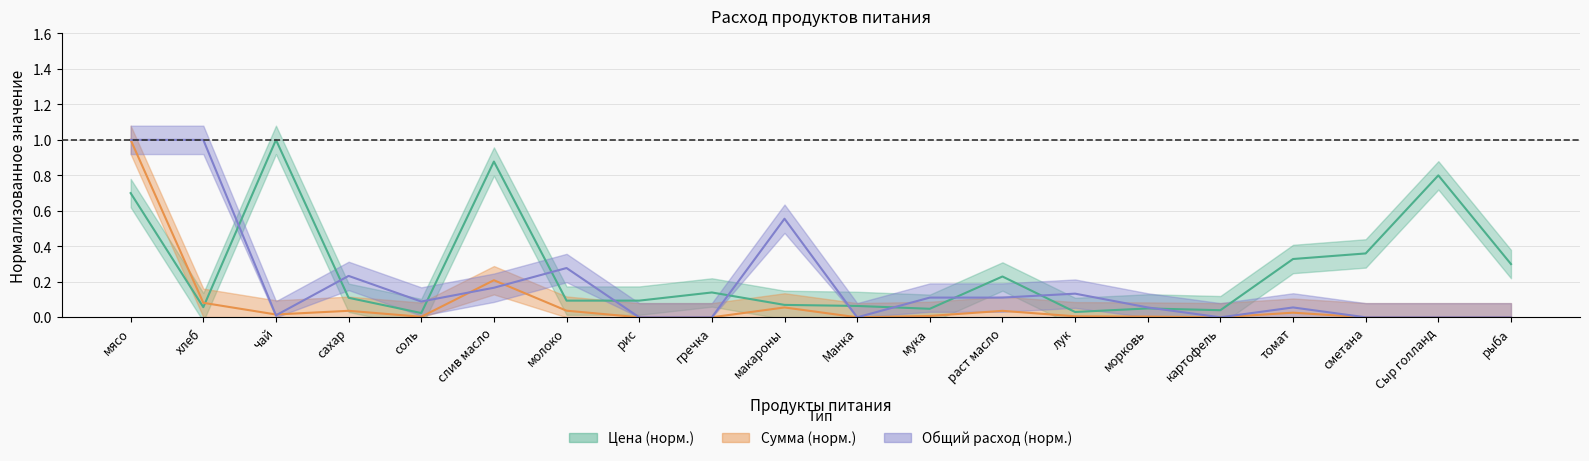

Where is the first local maximum for sum?

сахар